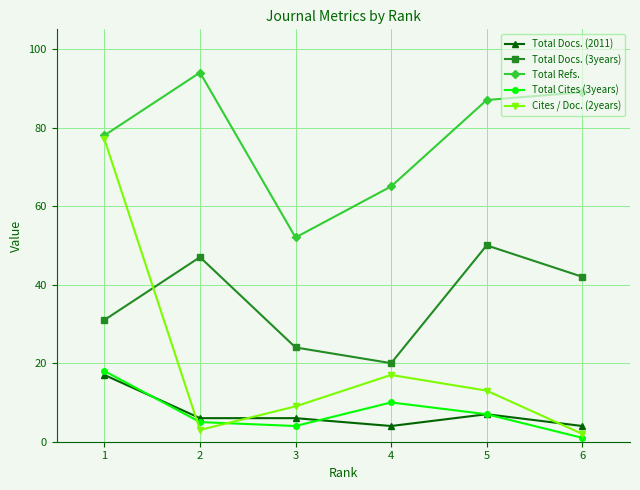

The Total Refs. series shows 35 at 3. True or false?

False